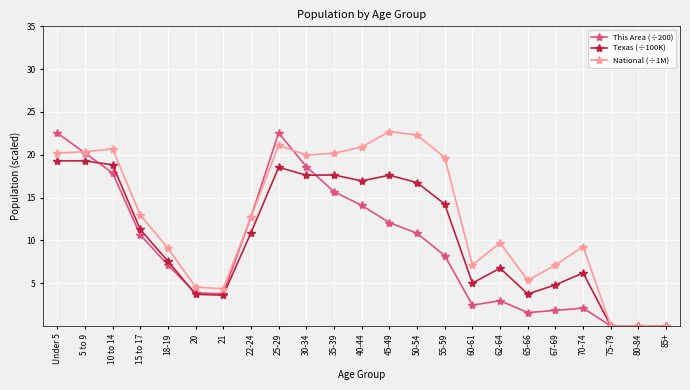

At 60-61, list the series in order from smallest to largest.

This Area (÷200), Texas (÷100K), National (÷1M)